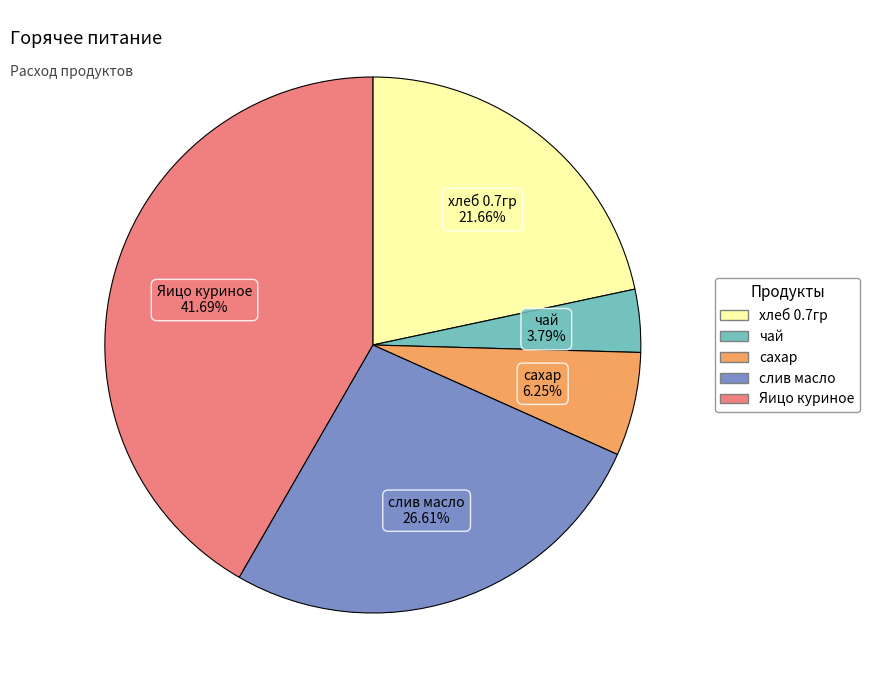

The слив масло slice represents 27% of the pie. True or false?

True